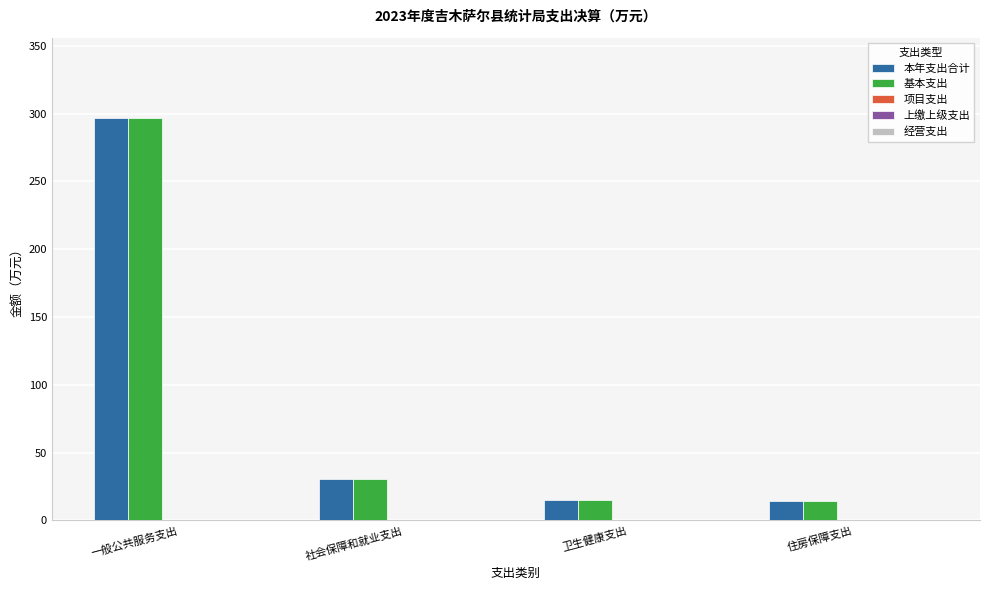

Is it true that 本年支出合计 equals 16.4 at 社会保障和就业支出?

False